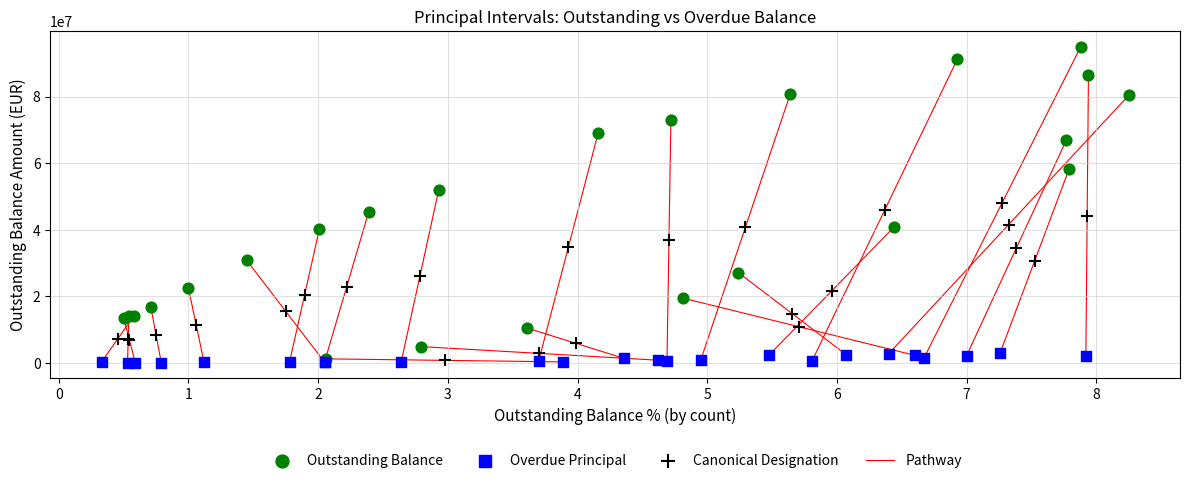

Which series reaches the maximum Y coordinate?

Outstanding Balance